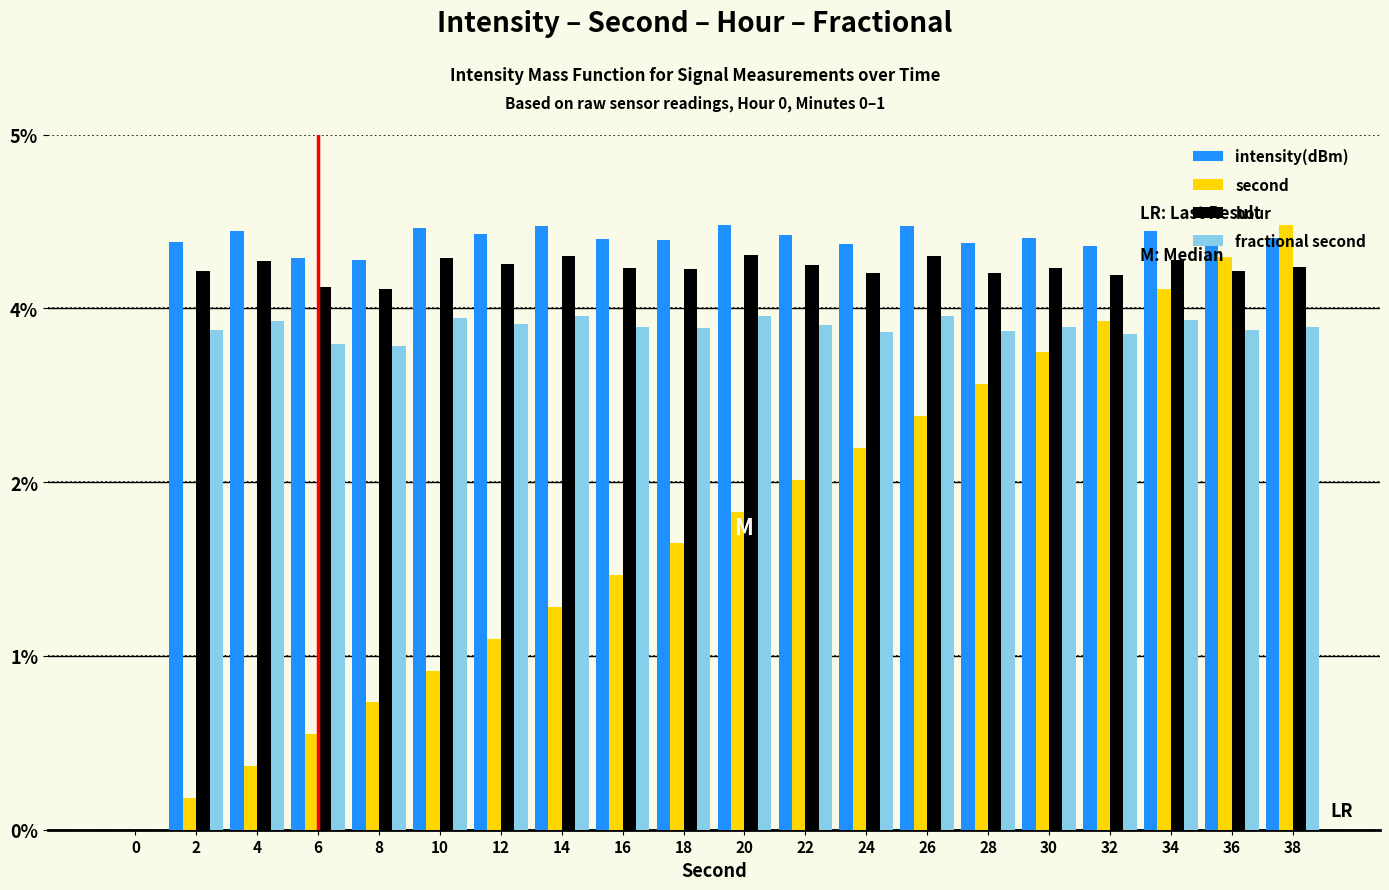

At which label is fractional second closest to 39?

8